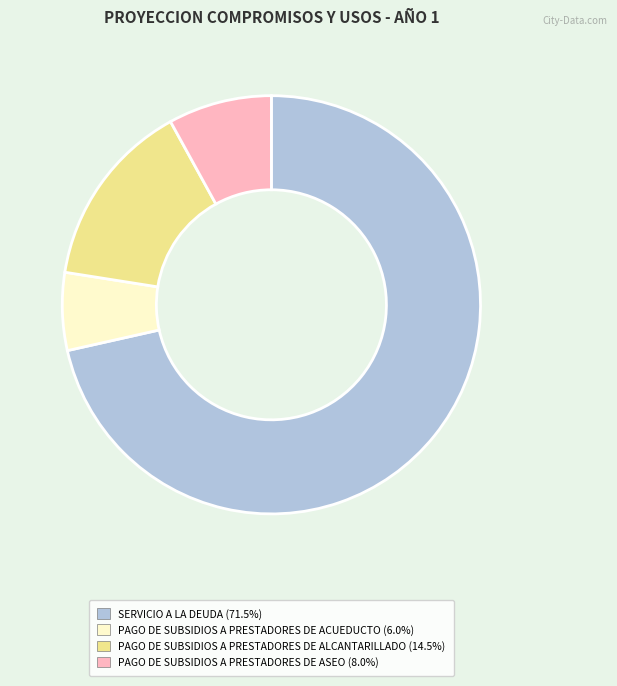

Does any single category account for the majority?

Yes